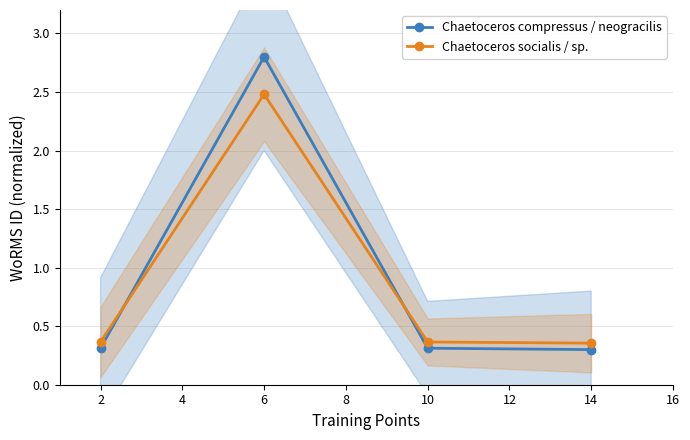

Where is Chaetoceros compressus / neogracilis nearest to the value 1?

2